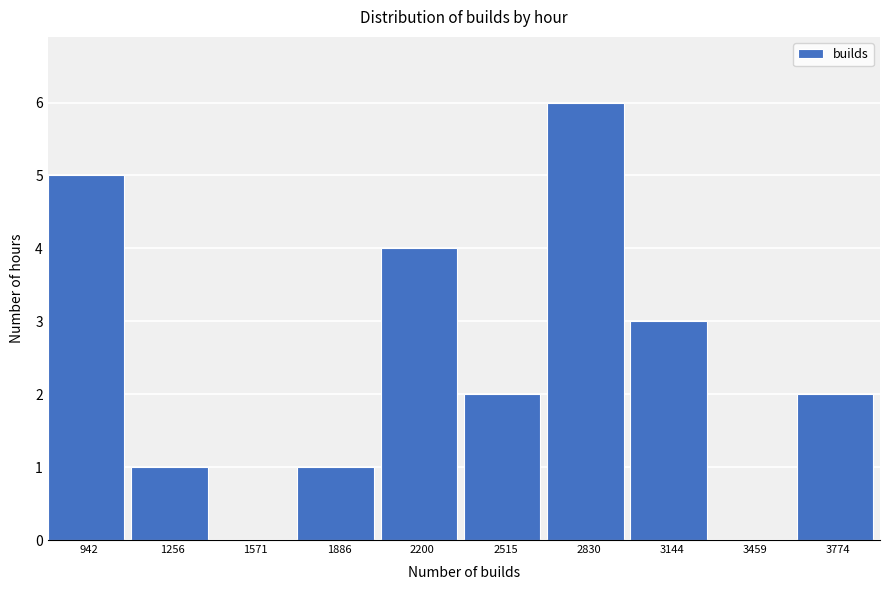

Reading left to right, what are all the values shown in this chart?

942=5	1256=1	1571=0	1886=1	2200=4	2515=2	2830=6	3144=3	3459=0	3774=2